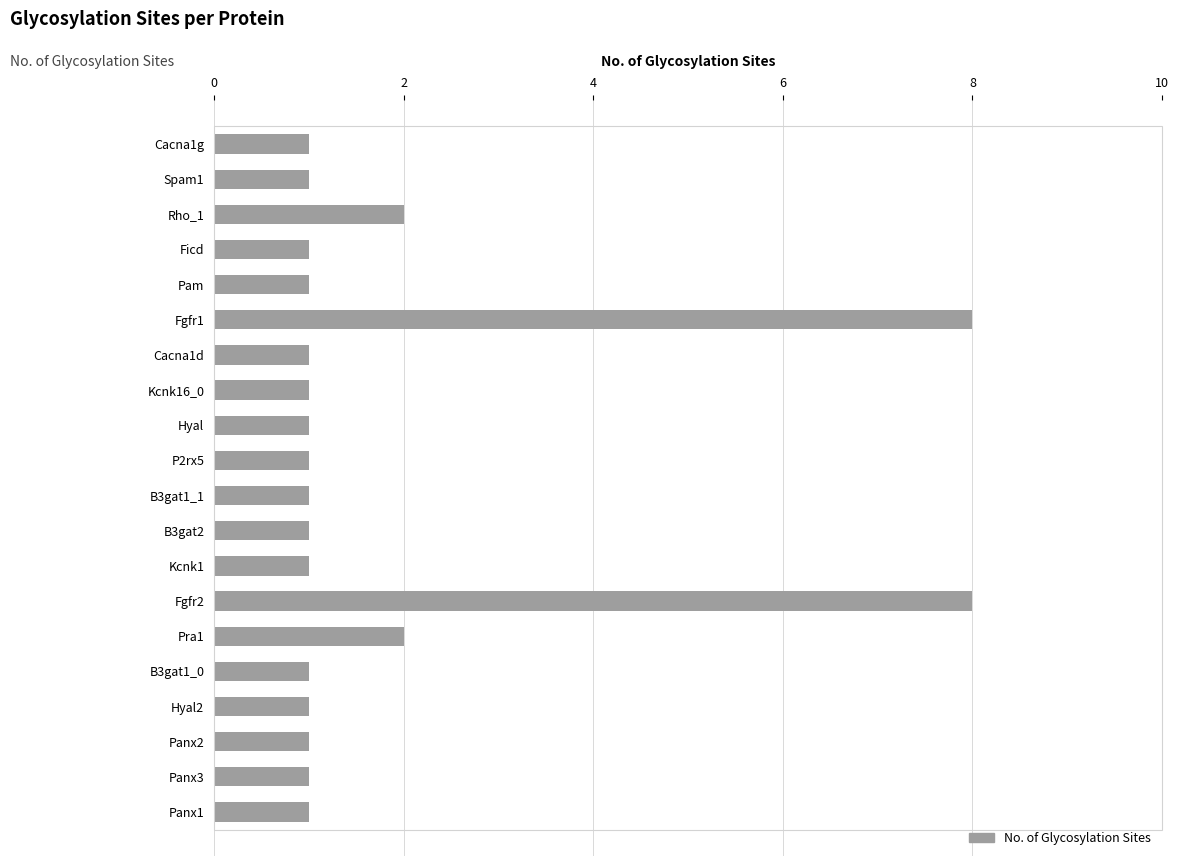

What is the label of the 9th bar from the bottom?

B3gat2